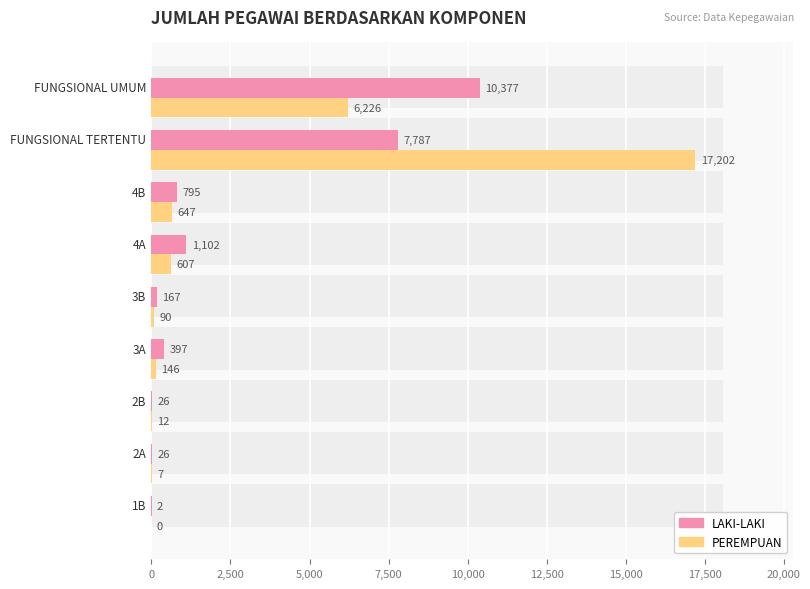

Reading left to right, what are all the values shown in this chart?

LAKI-LAKI: 2	26	26	397	167	1102	795	7787	10377
PEREMPUAN: 0	7	12	146	90	607	647	17202	6226